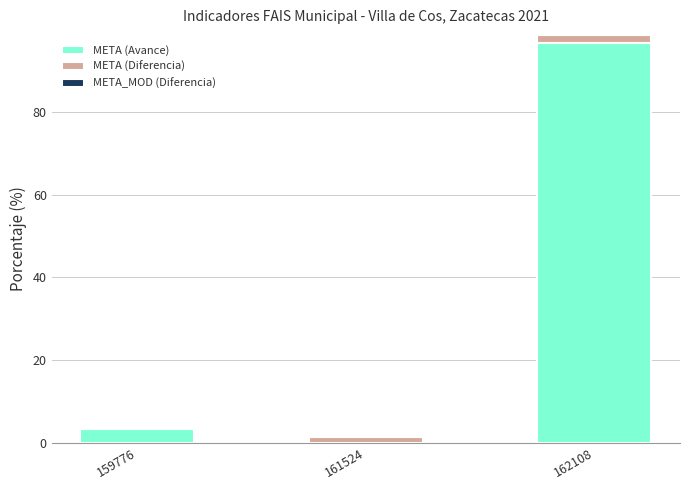

The value of META (Avance) at 159776 is 3.3. True or false?

True